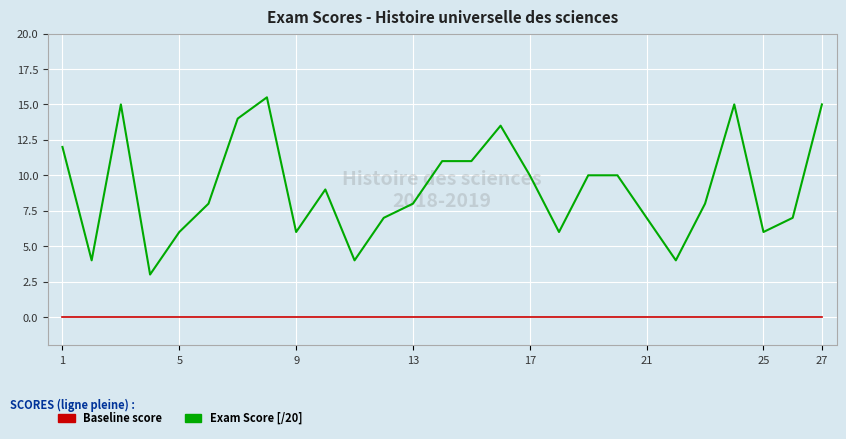

What is the maximum value shown in the chart?

15.5